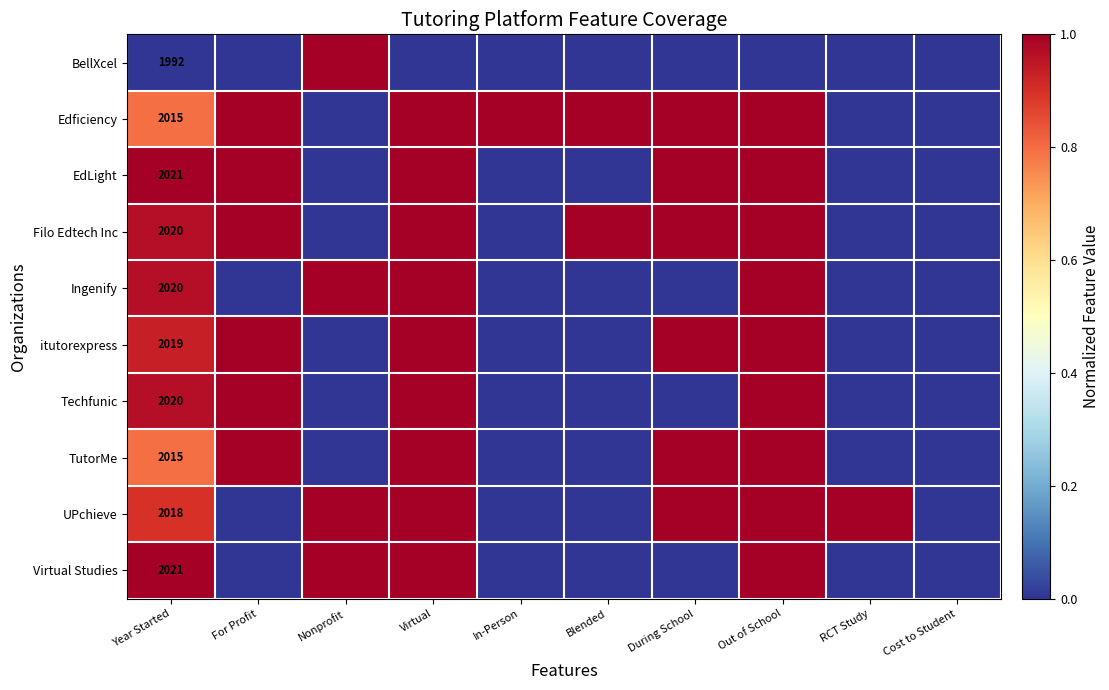

Rank the categories by BellXcel value from lowest to highest.

Year Started, For Profit, Virtual, In-Person, Blended, During School, Out of School, RCT Study, Cost to Student, Nonprofit